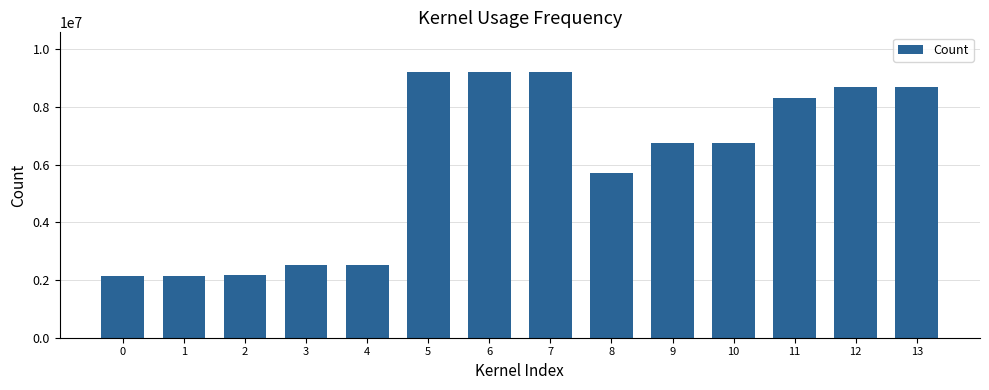

The value at 2 is 2160041. True or false?

True